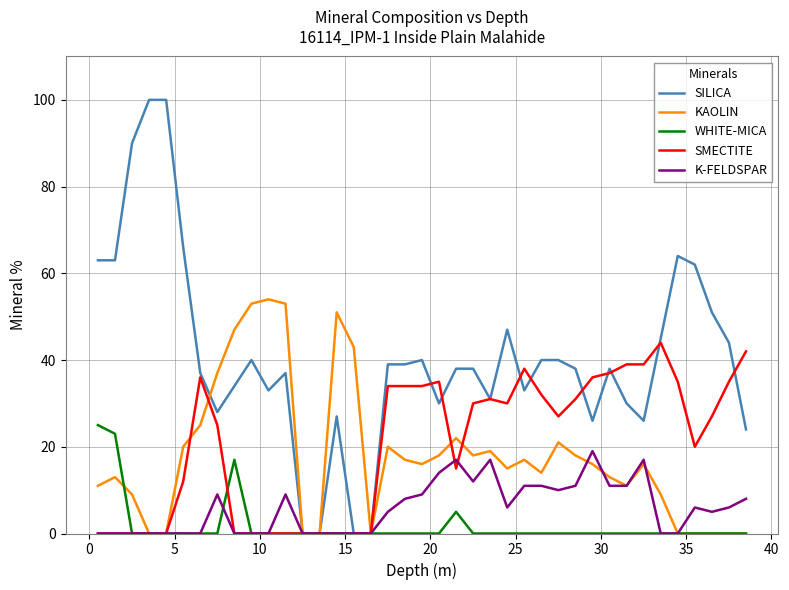

List the series in order of their peak value, highest first.

SILICA, KAOLIN, SMECTITE, WHITE-MICA, K-FELDSPAR